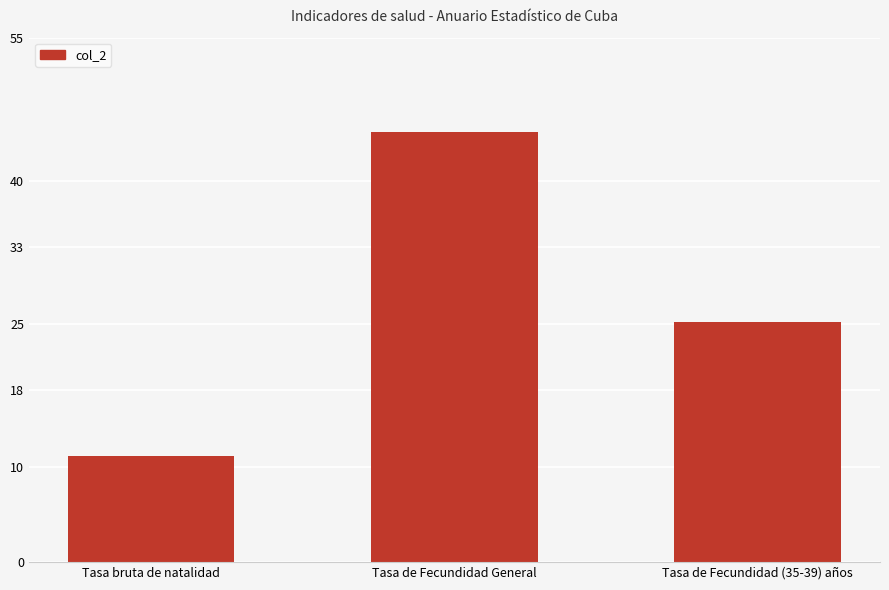

At which label is the value closest to 28?

Tasa de Fecundidad (35-39) años